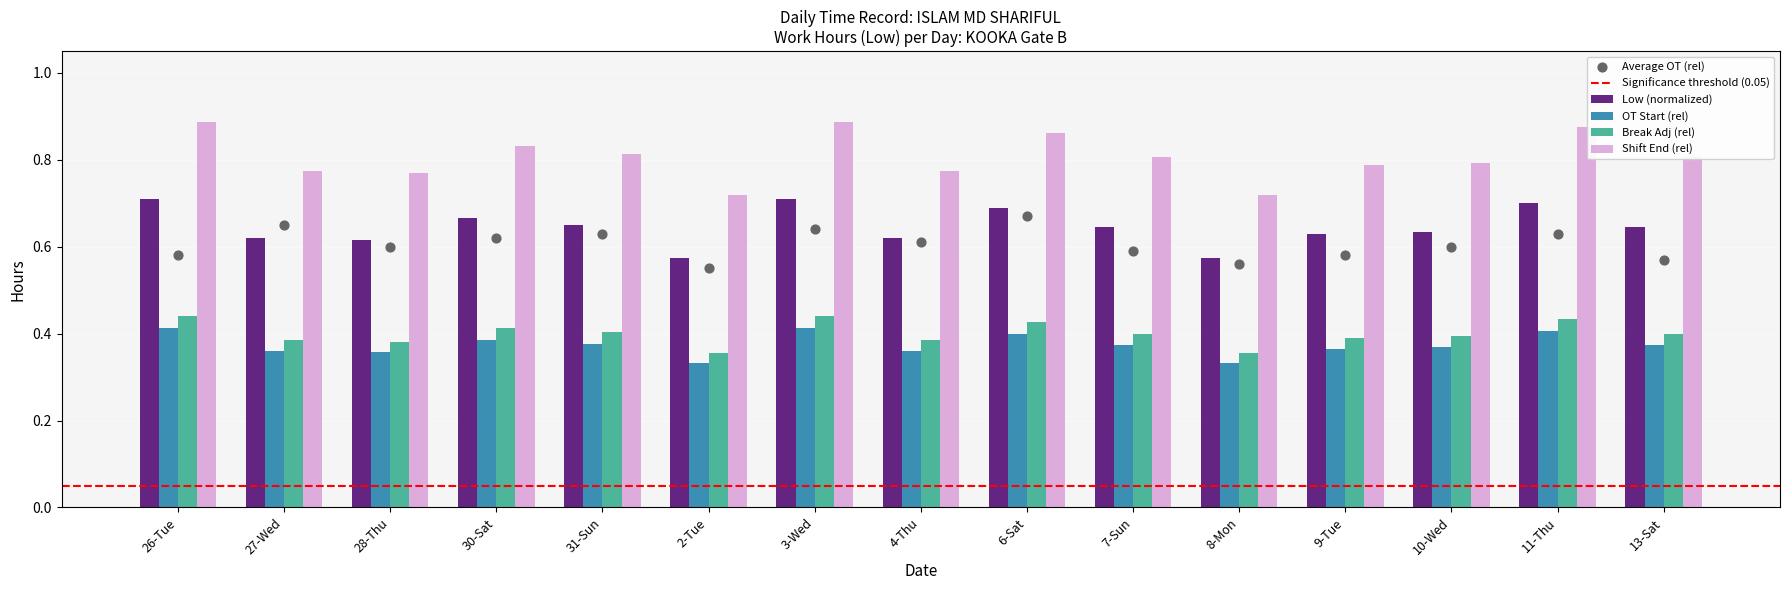

At how many categories does at least one series exceed 0?

15